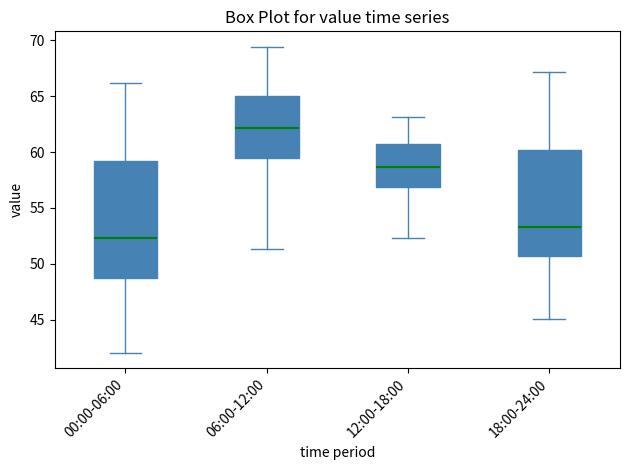

Where does the median line of the box for 06:00-12:00 sit on the y-axis? The values are not printed on the chart, so give them approximately, as read against the axis.

62.0